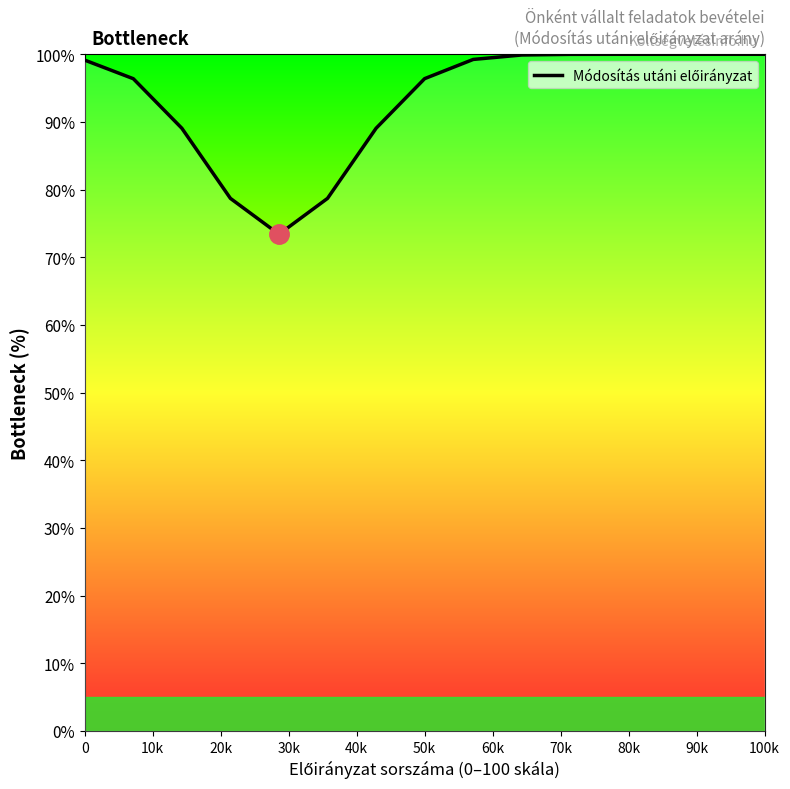

What is the difference between the maximum and minimum values?

26.6